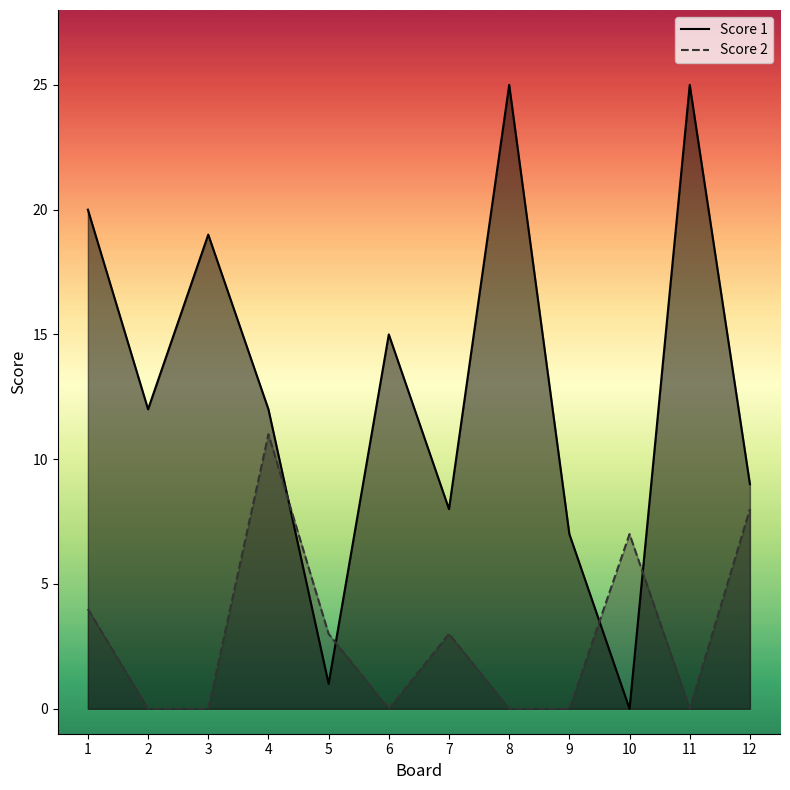

How many positive values does the Score 2 series have?

6